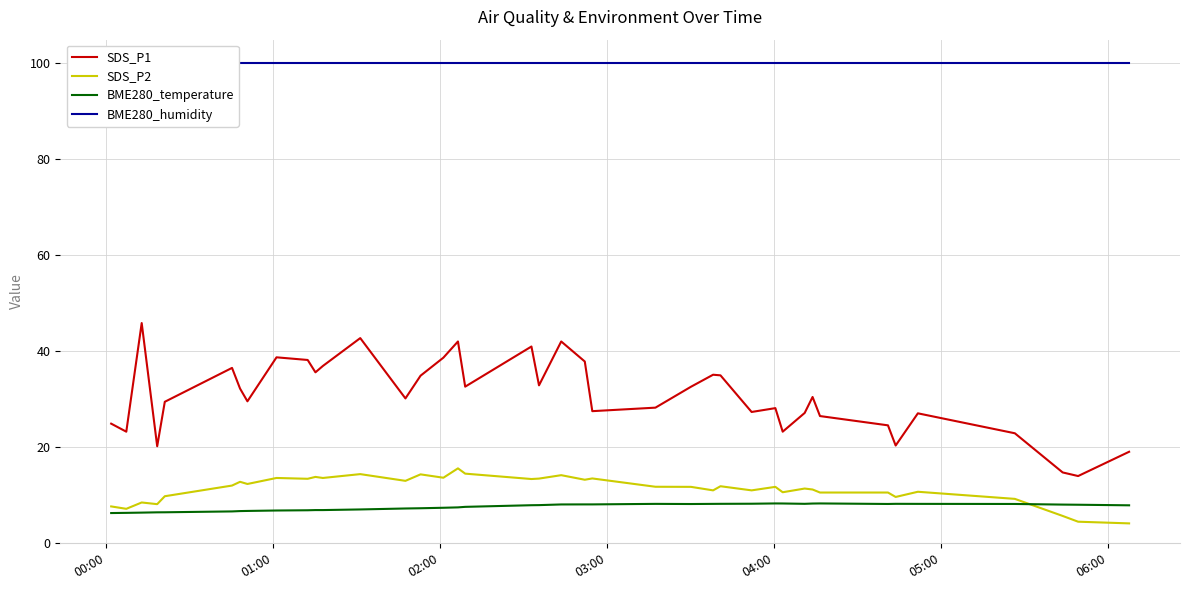

What is the highest value of the SDS_P2 series?

15.6